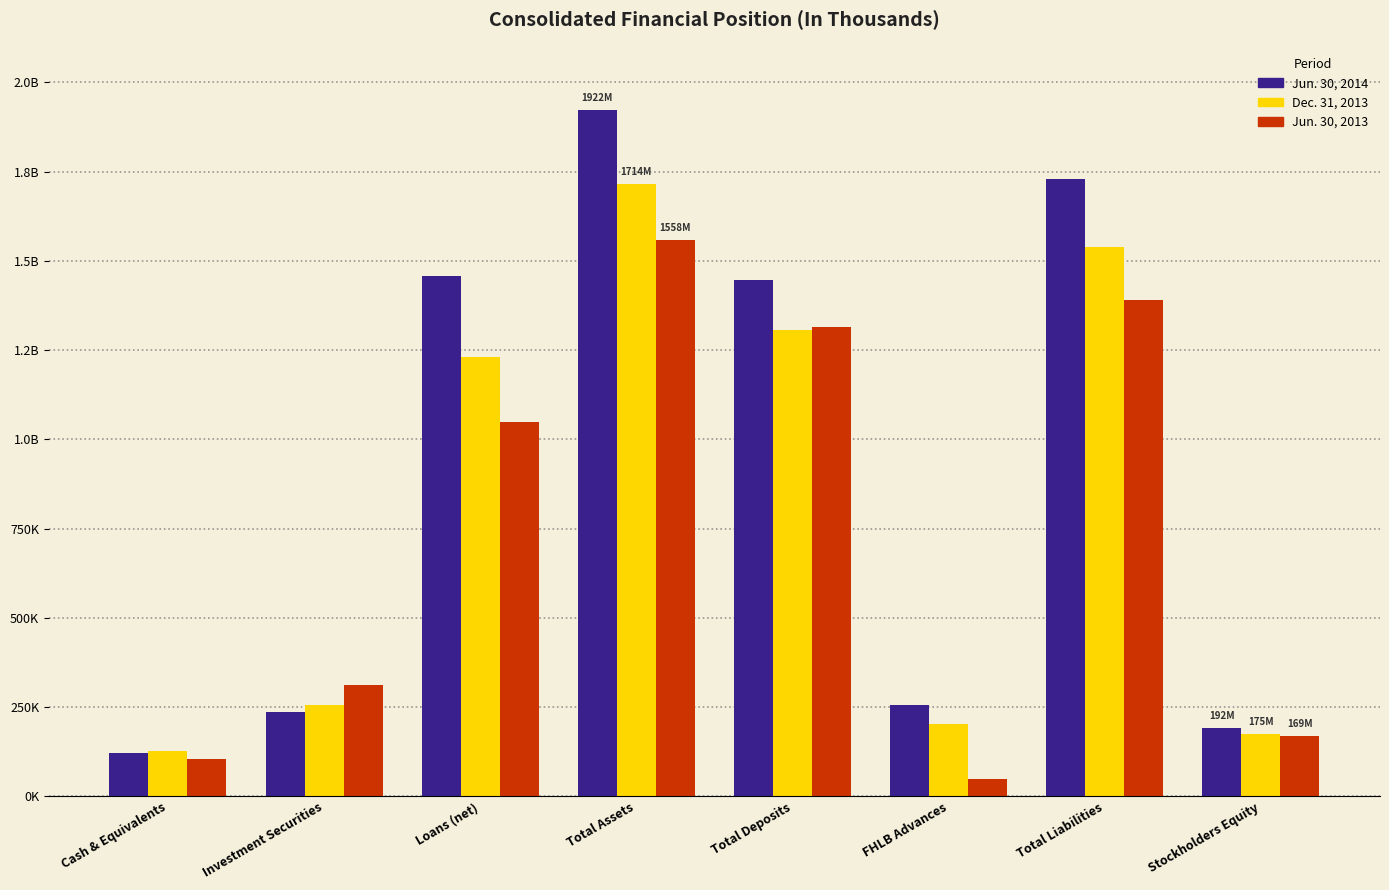

What are all the series names shown in the legend?

Jun. 30, 2014, Dec. 31, 2013, Jun. 30, 2013